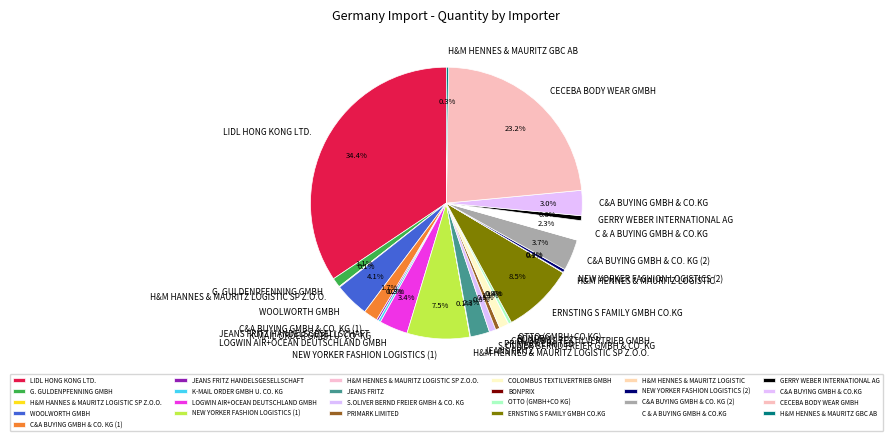

What is the largest slice in the pie chart?

LIDL HONG KONG LTD.